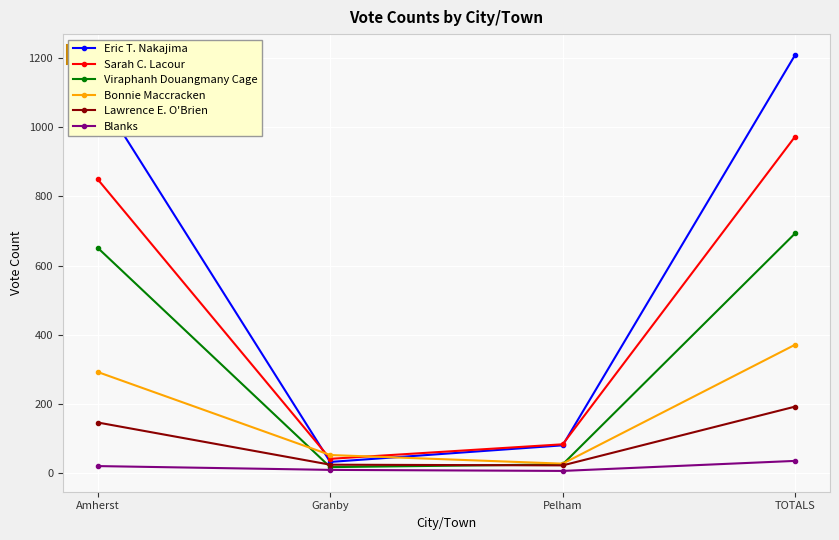

What is the spread (max minus min) of values at Granby?

43